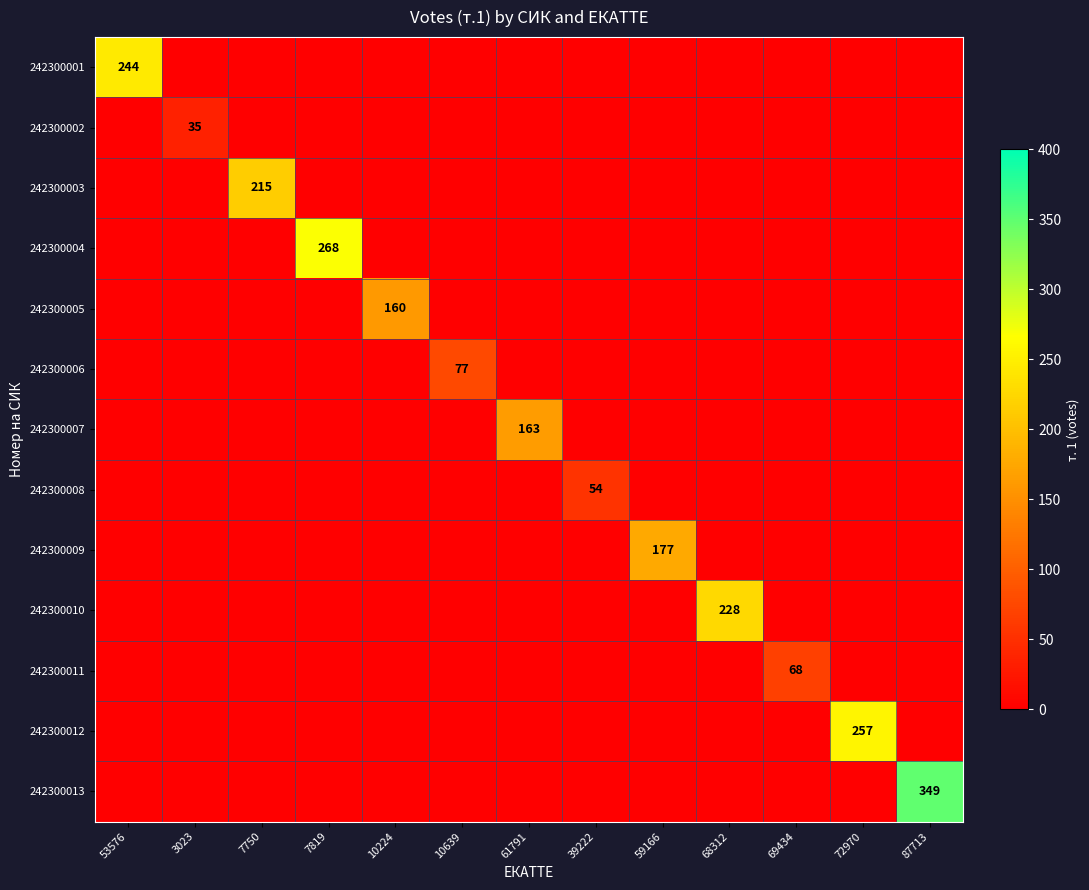

Which label corresponds to the largest value in the chart?

87713